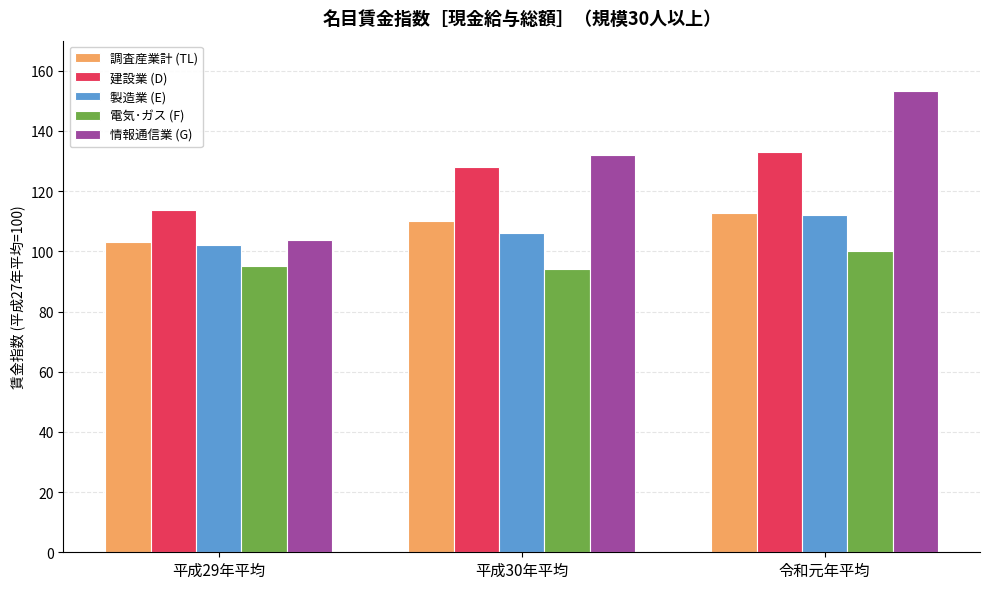

Which series changed the most between 平成29年平均 and 平成30年平均?

情報通信業 (G)